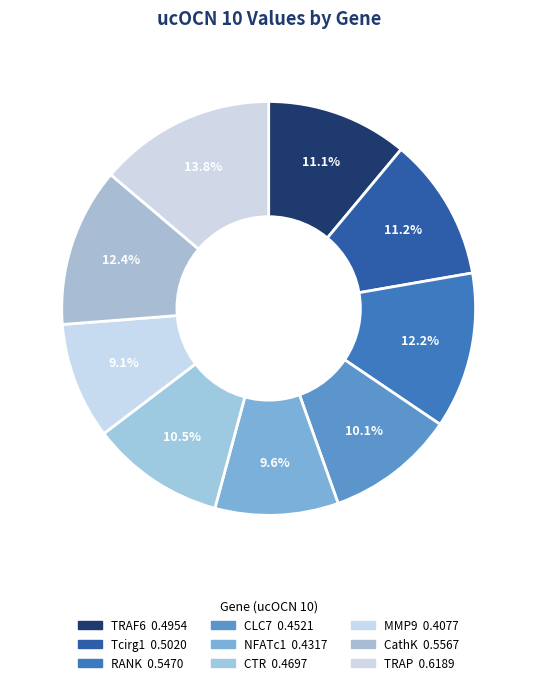

What portion of the pie excludes TRAP?

86.2%